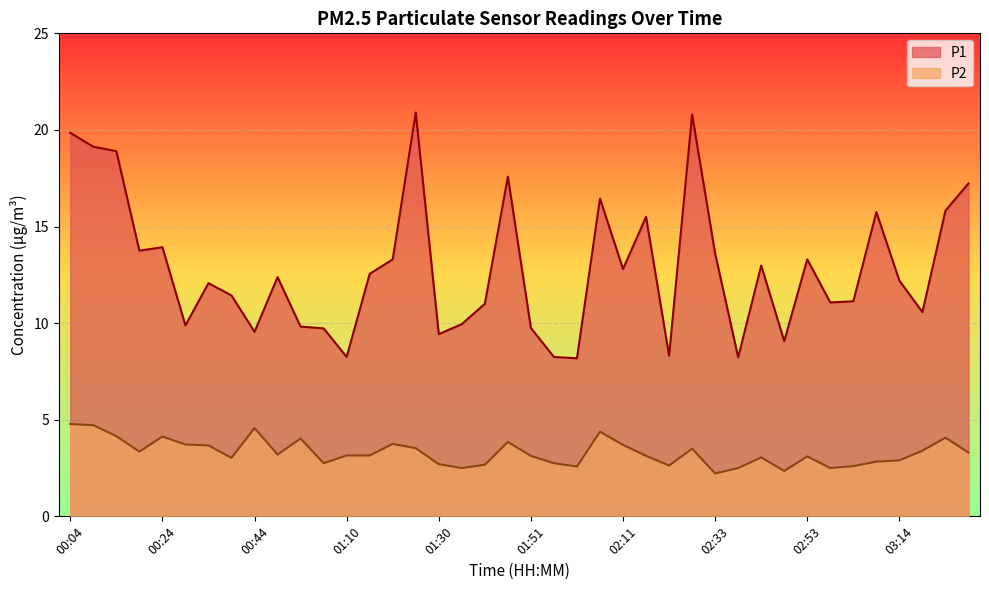

What is the total value across all series at 00:24?

18.1